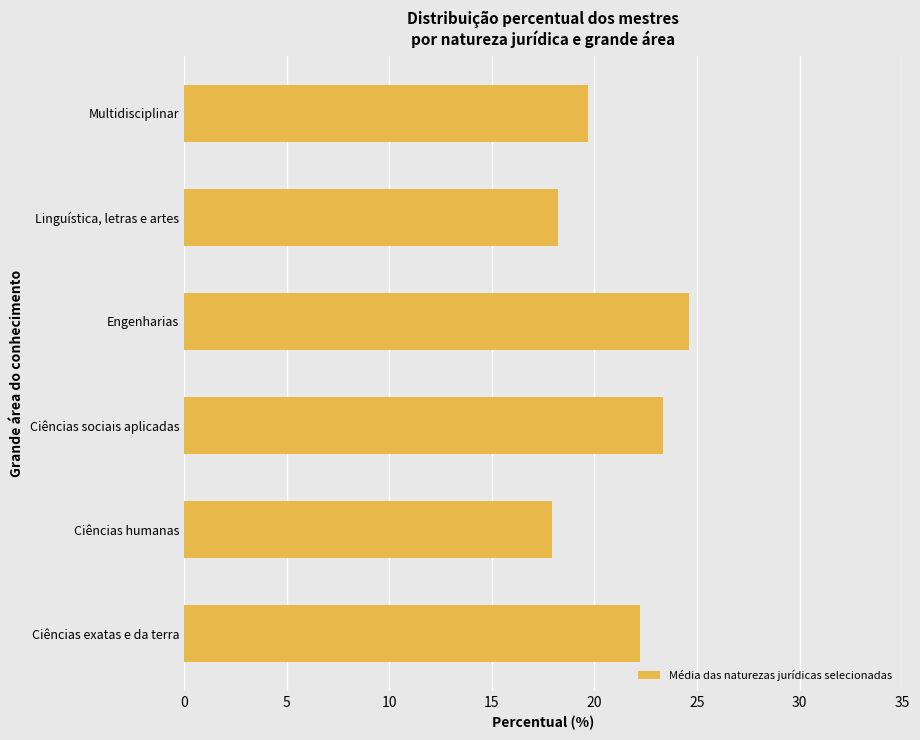

Reading bottom to top, extract all data points from this chart.

Ciências exatas e da terra=22.2	Ciências humanas=17.9	Ciências sociais aplicadas=23.3	Engenharias=24.6	Linguística, letras e artes=18.2	Multidisciplinar=19.7